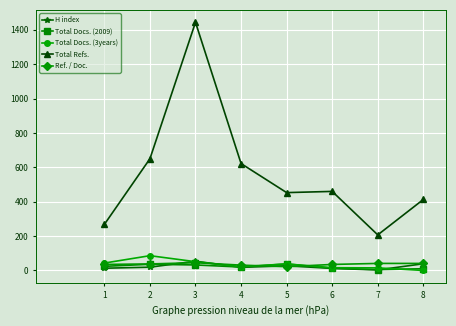

What is the value of the Ref. / Doc. point at the 4th from the left?

31